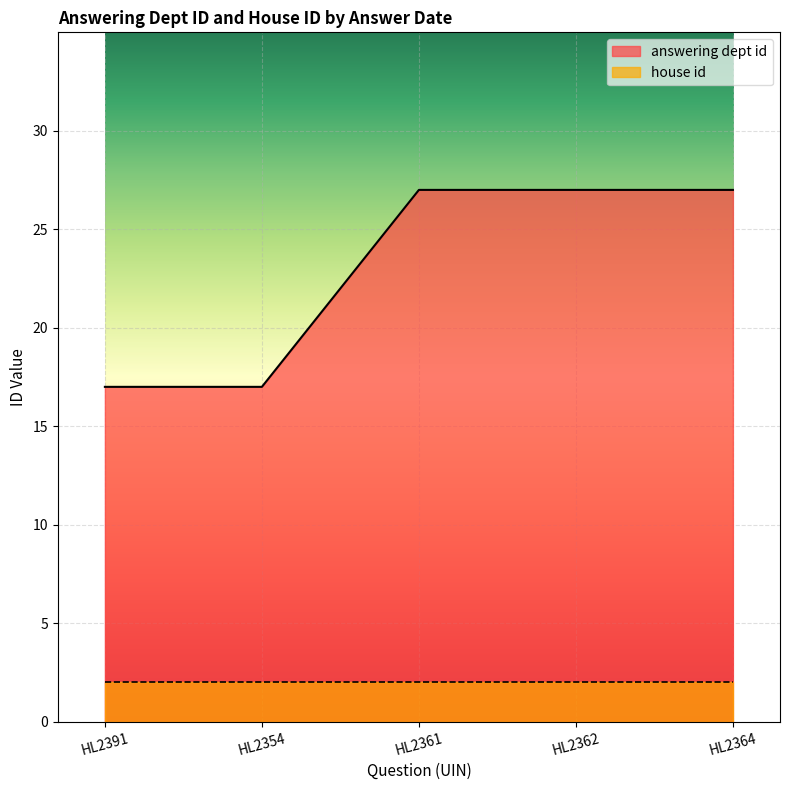

Rank the series by their maximum value, from lowest to highest.

house id, answering dept id